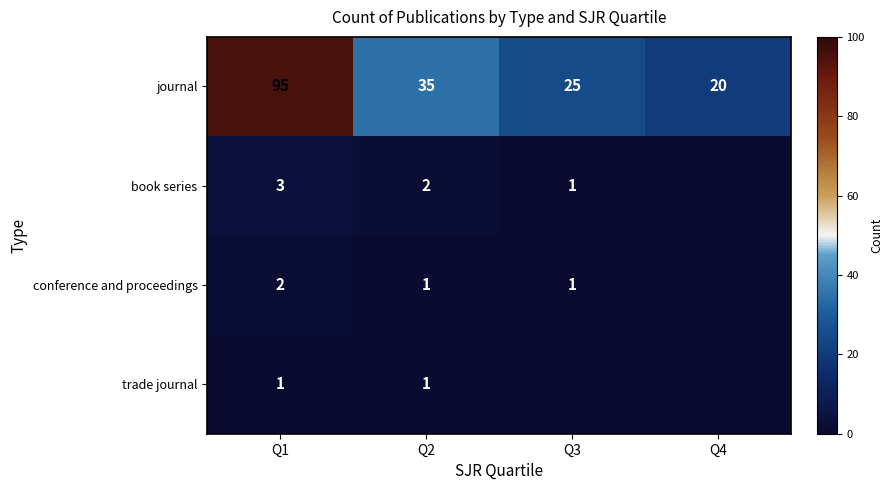

How many values in the journal series are below 35?

2